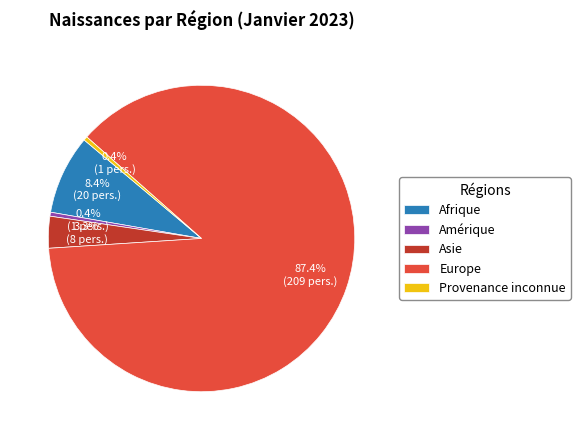

What percentage is NOT represented by Provenance inconnue?

99.6%